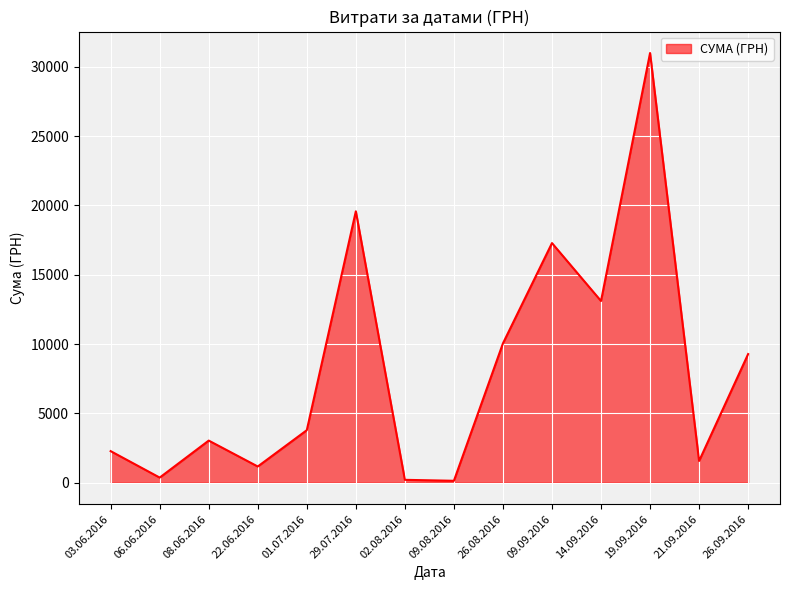

The value at 19.09.2016 is 30993.8. True or false?

True